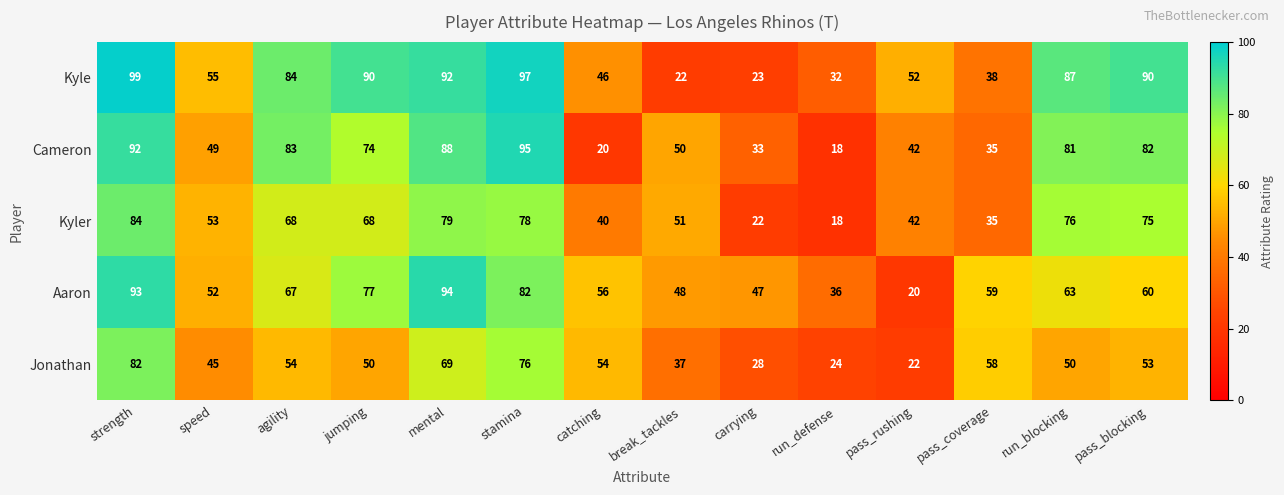

At which category is the sum across all series the highest?

strength